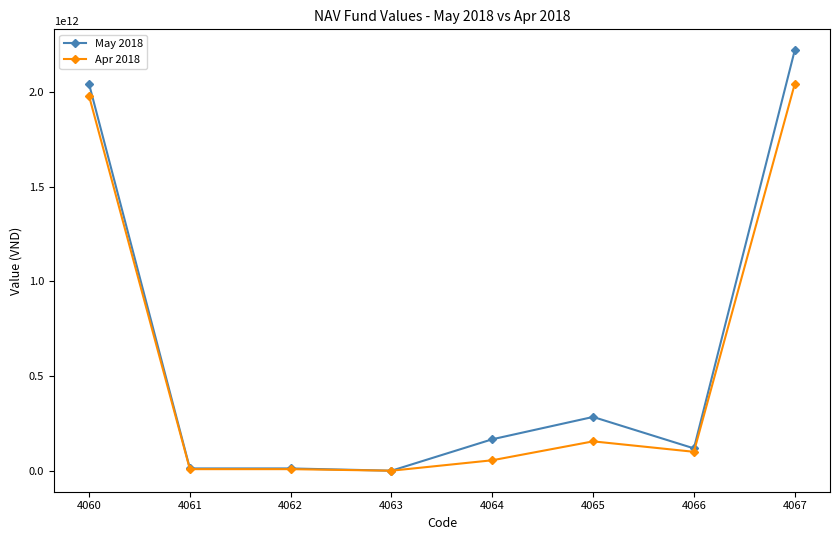

Between 4063 and 4065, which series saw the biggest shift?

May 2018